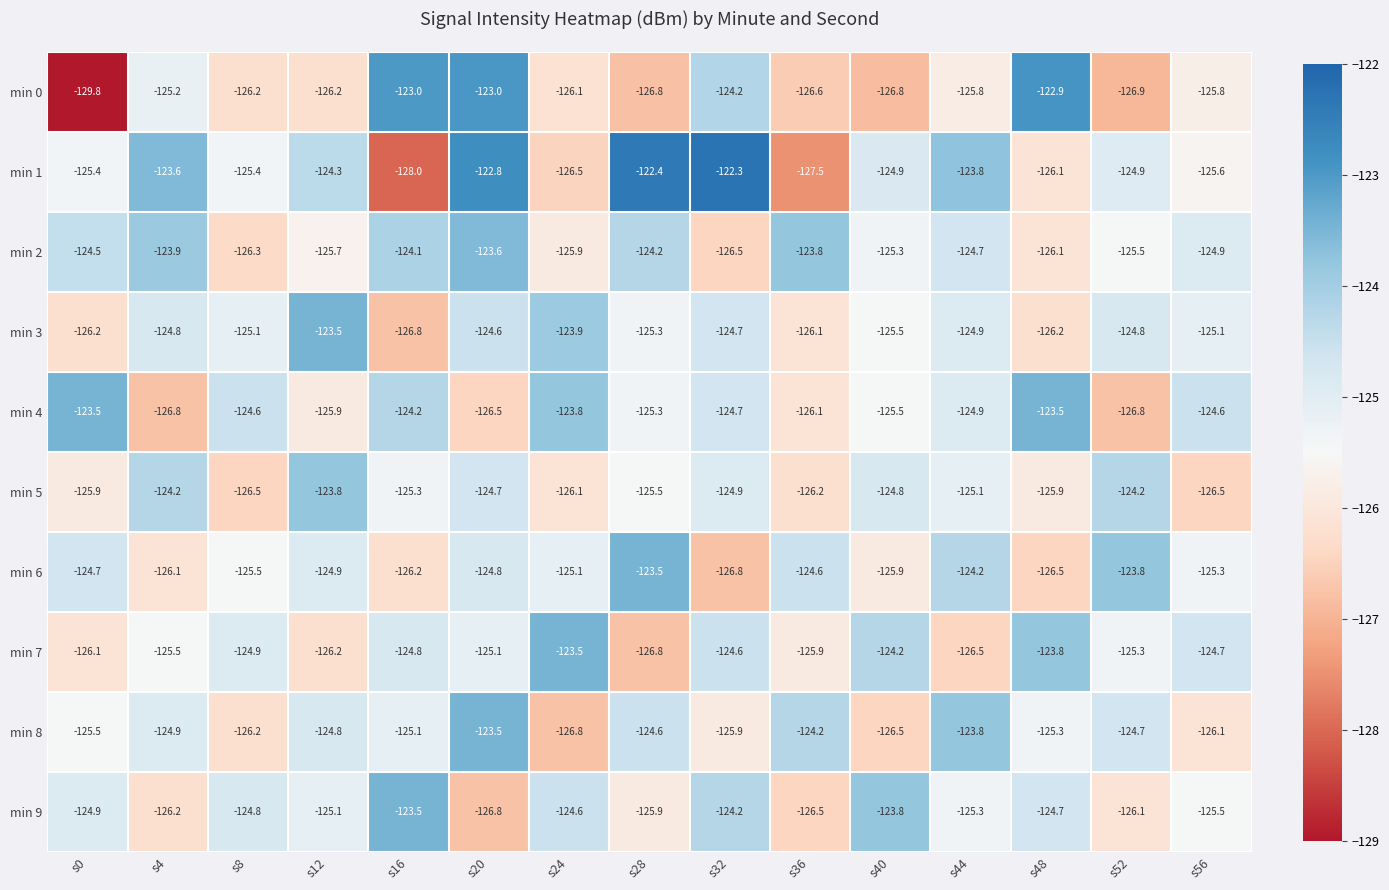

What is the smallest value displayed?

-129.8